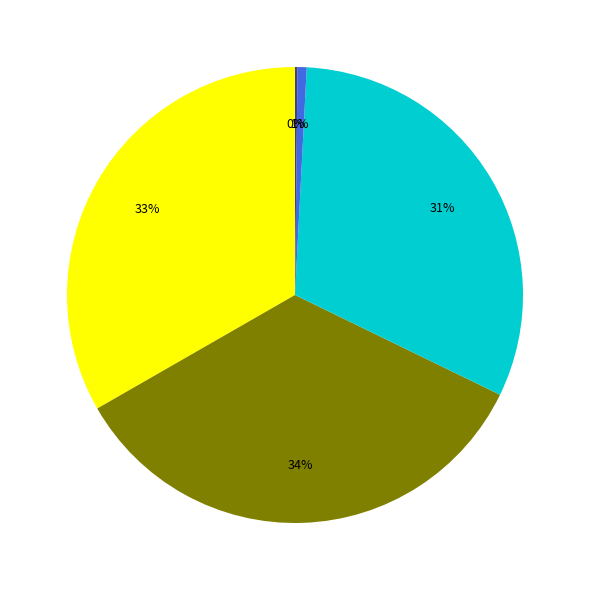

Is there a majority slice in this chart?

No